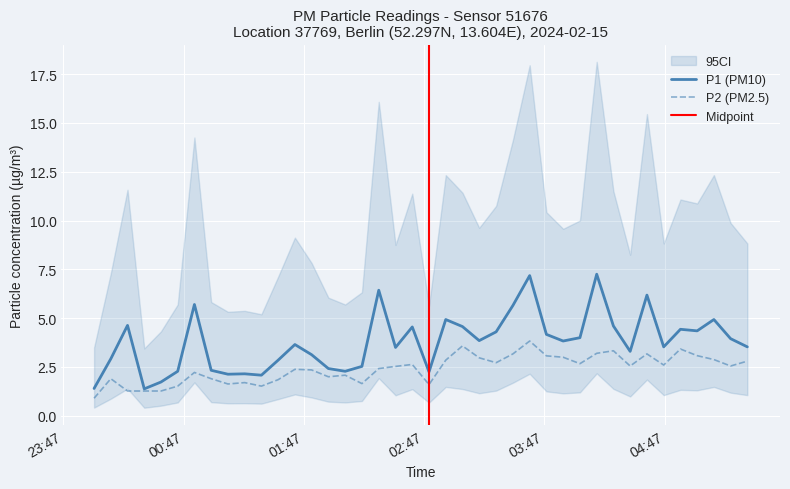

In P2, how many points are lower than both neighbors (excluding endpoints)?

10